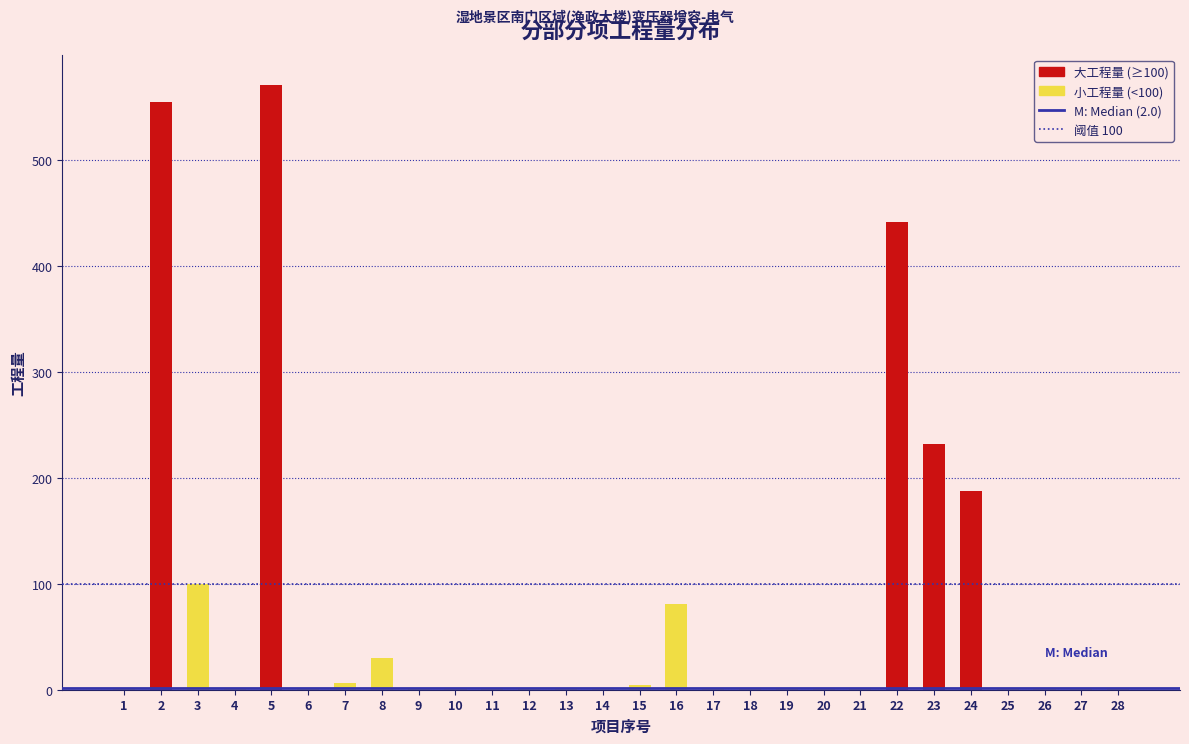

What is the sum of all values?

2233.0